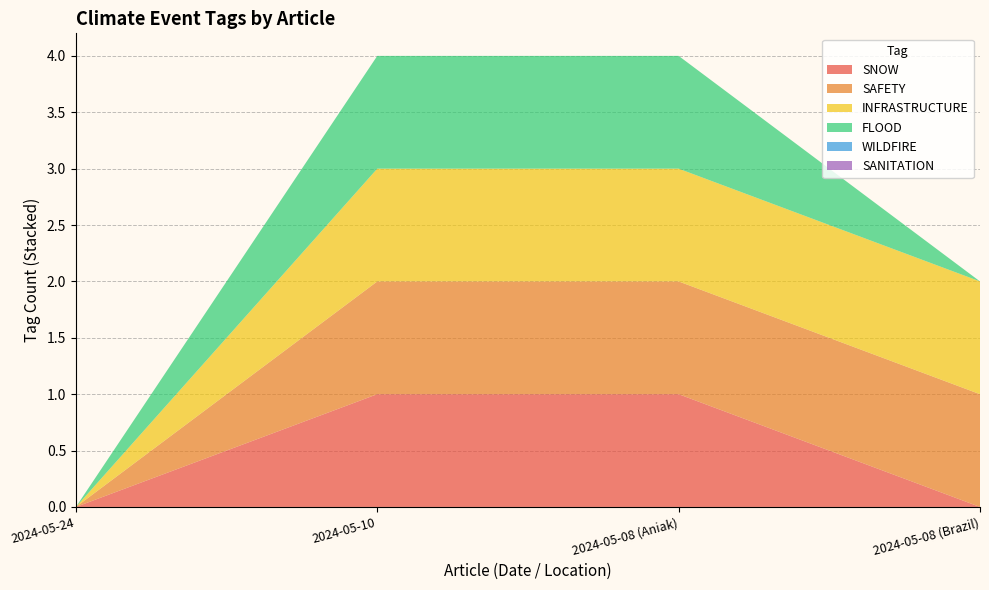

Reading left to right, transcribe all the data shown in this chart.

SNOW: 2024-05-24=0	2024-05-10=1	2024-05-08 (Aniak)=1	2024-05-08 (Brazil)=0
SAFETY: 2024-05-24=0	2024-05-10=1	2024-05-08 (Aniak)=1	2024-05-08 (Brazil)=1
INFRASTRUCTURE: 2024-05-24=0	2024-05-10=1	2024-05-08 (Aniak)=1	2024-05-08 (Brazil)=1
FLOOD: 2024-05-24=0	2024-05-10=1	2024-05-08 (Aniak)=1	2024-05-08 (Brazil)=0
WILDFIRE: 2024-05-24=0	2024-05-10=0	2024-05-08 (Aniak)=0	2024-05-08 (Brazil)=0
SANITATION: 2024-05-24=0	2024-05-10=0	2024-05-08 (Aniak)=0	2024-05-08 (Brazil)=0